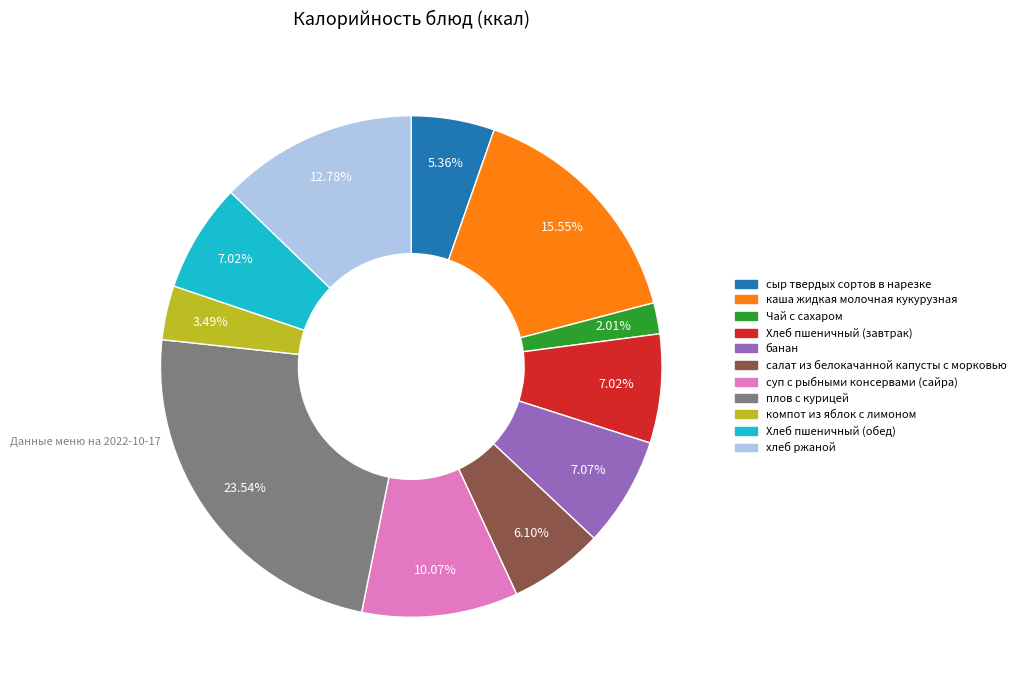

Approximately how many times larger is the value at плов с курицей compared to суп с рыбными консервами (сайра)?

2.3